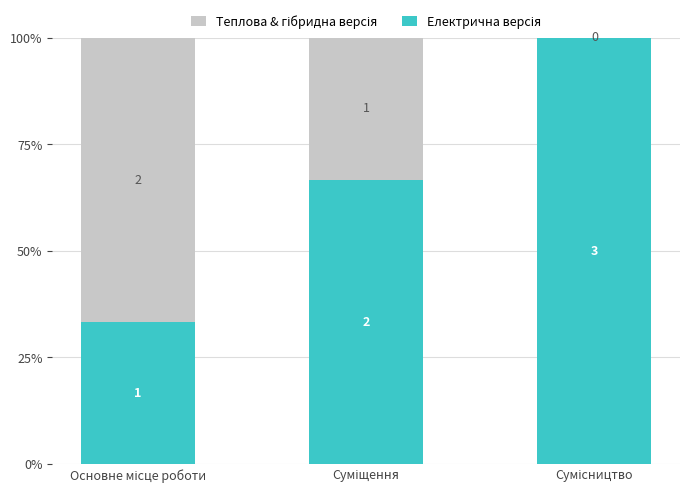

True or false: Електрична версія has a value of 0.4 at Основне місце роботи.

False